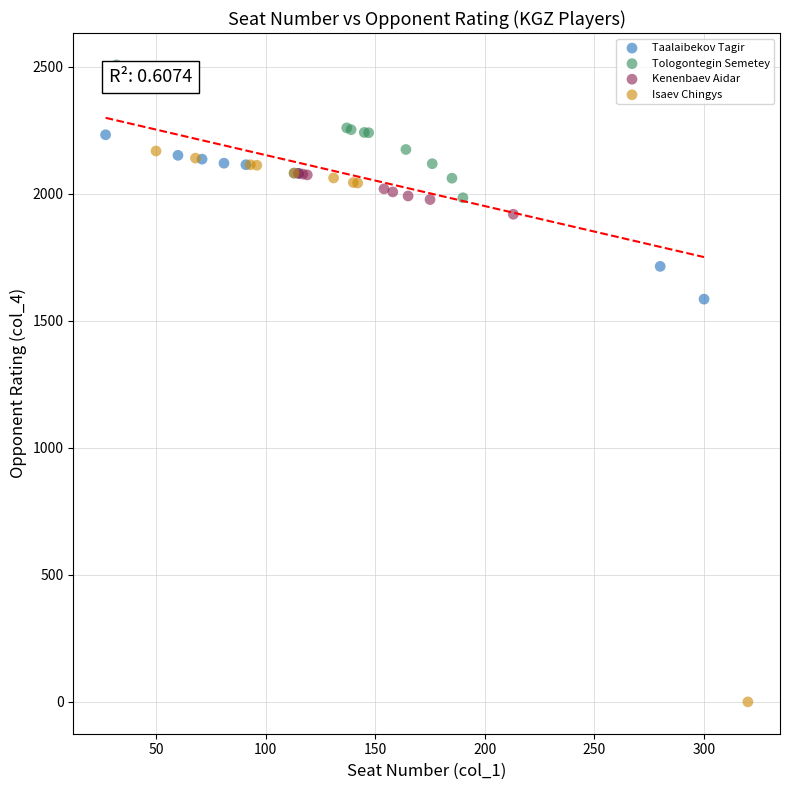

Which series reaches the maximum Y coordinate?

Tologontegin Semetey